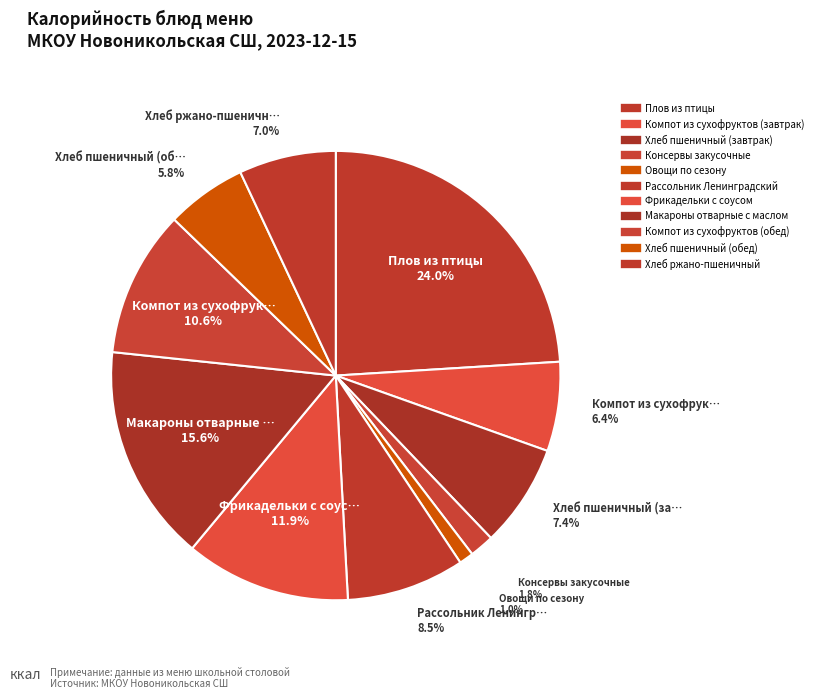

What percentage is the Макароны отварные с маслом slice, to the nearest percent?

16%